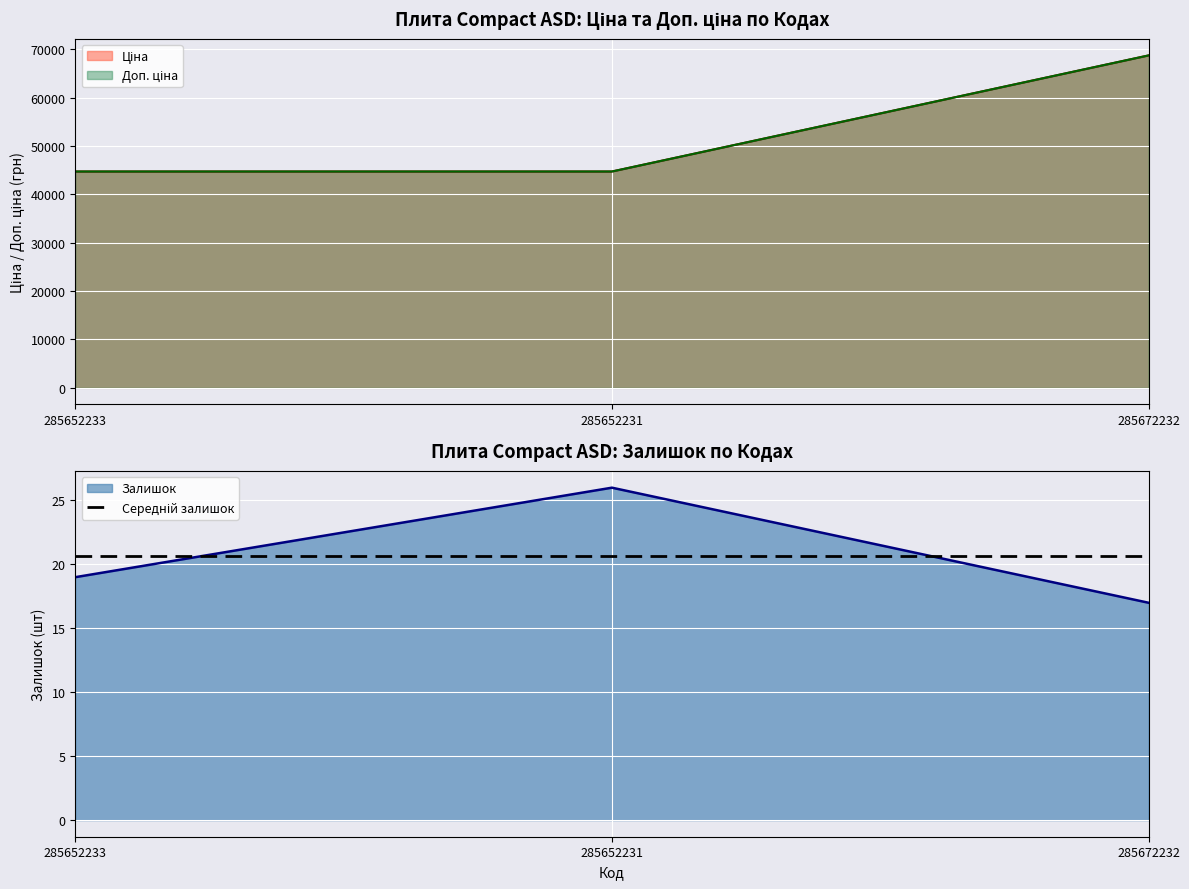

What is the sum of the Доп. ціна values at 285652233 and 285672232?

113462.7